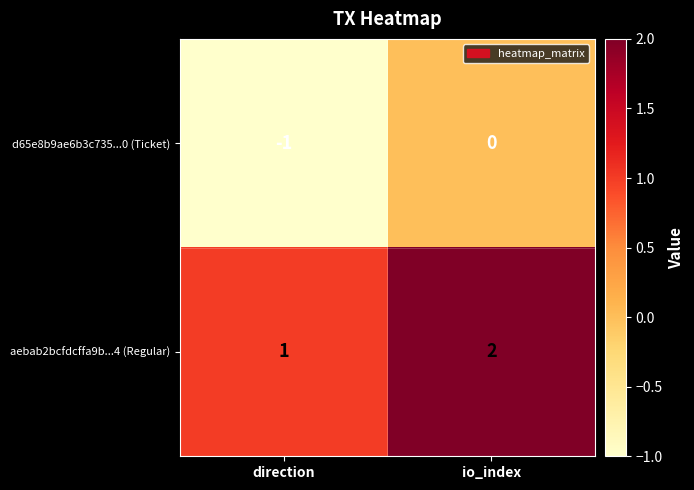

List the series in order of their overall mean, lowest first.

d65e8b9ae6b3c735...0 (Ticket), aebab2bcfdcffa9b...4 (Regular)